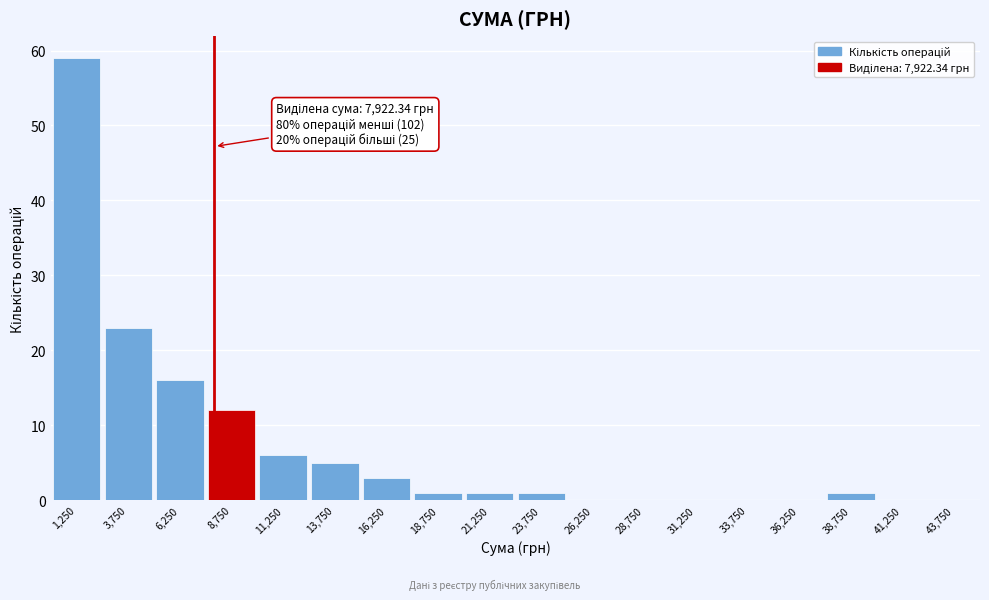

Which range on the x-axis has the tallest bar?

0 to 2500